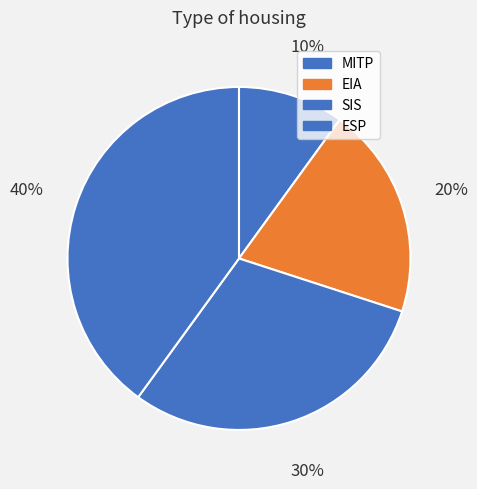

Between ESP and SIS, which is larger?

ESP